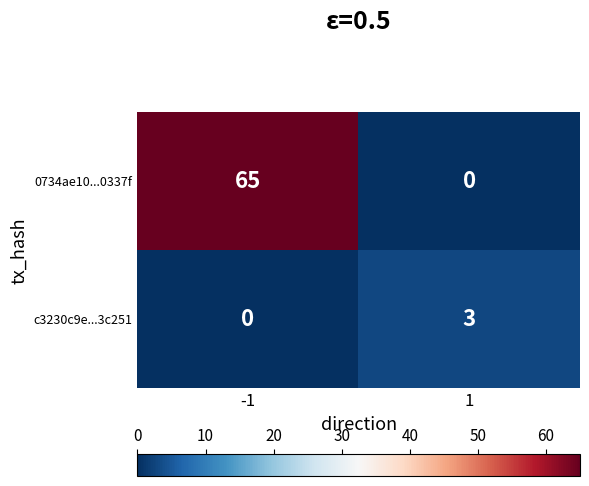

Which series has the largest range (max minus min)?

0734ae10...0337f